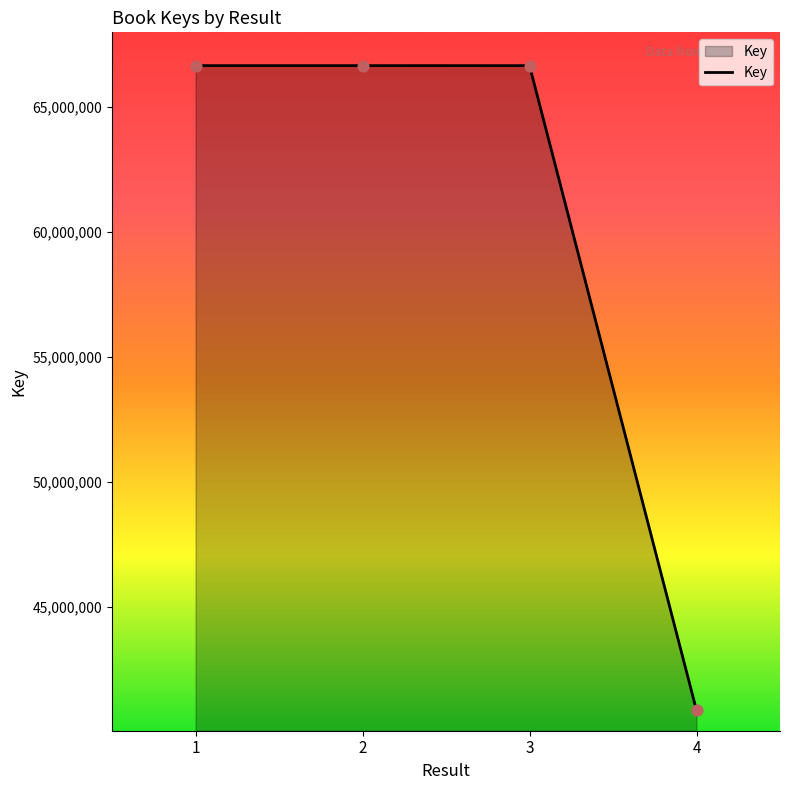

Between 3 and 4, which is larger?

3